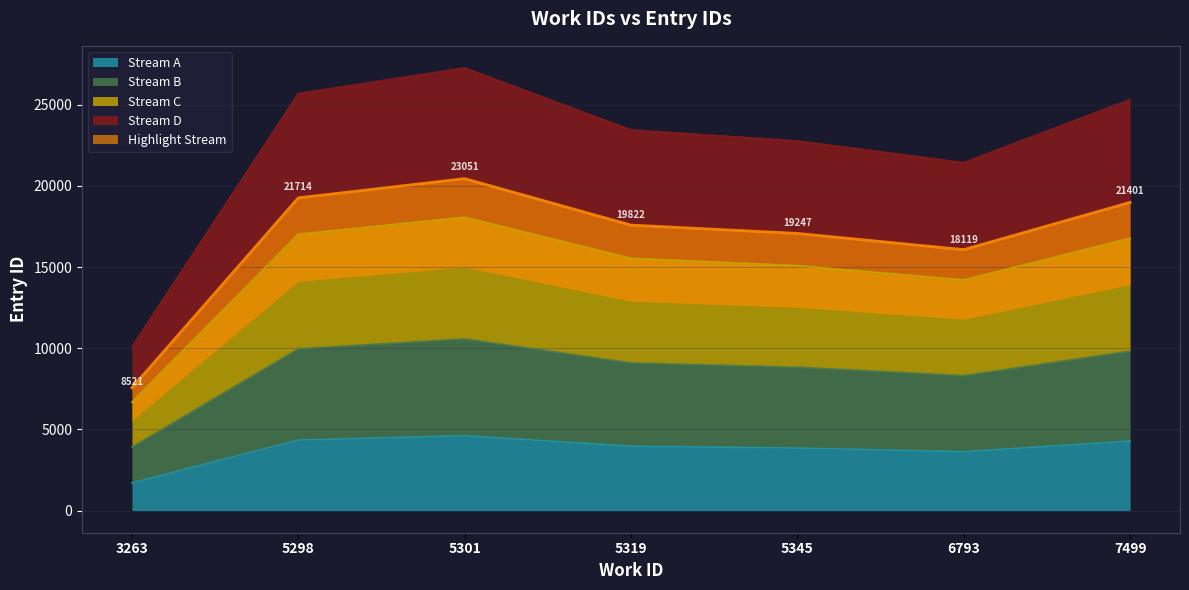

The chart shows a value of 9093.3 at 5319. True or false?

True